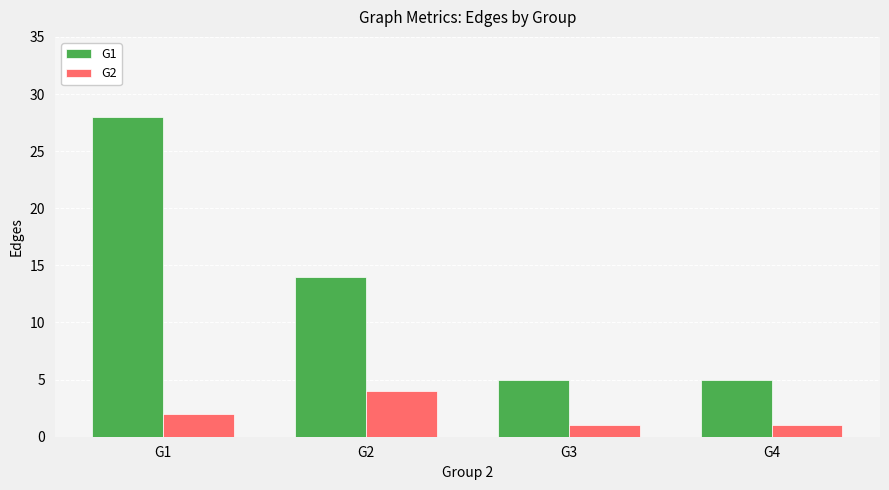

Is the value of G2 at G1 greater than the value of G1 at G4?

No